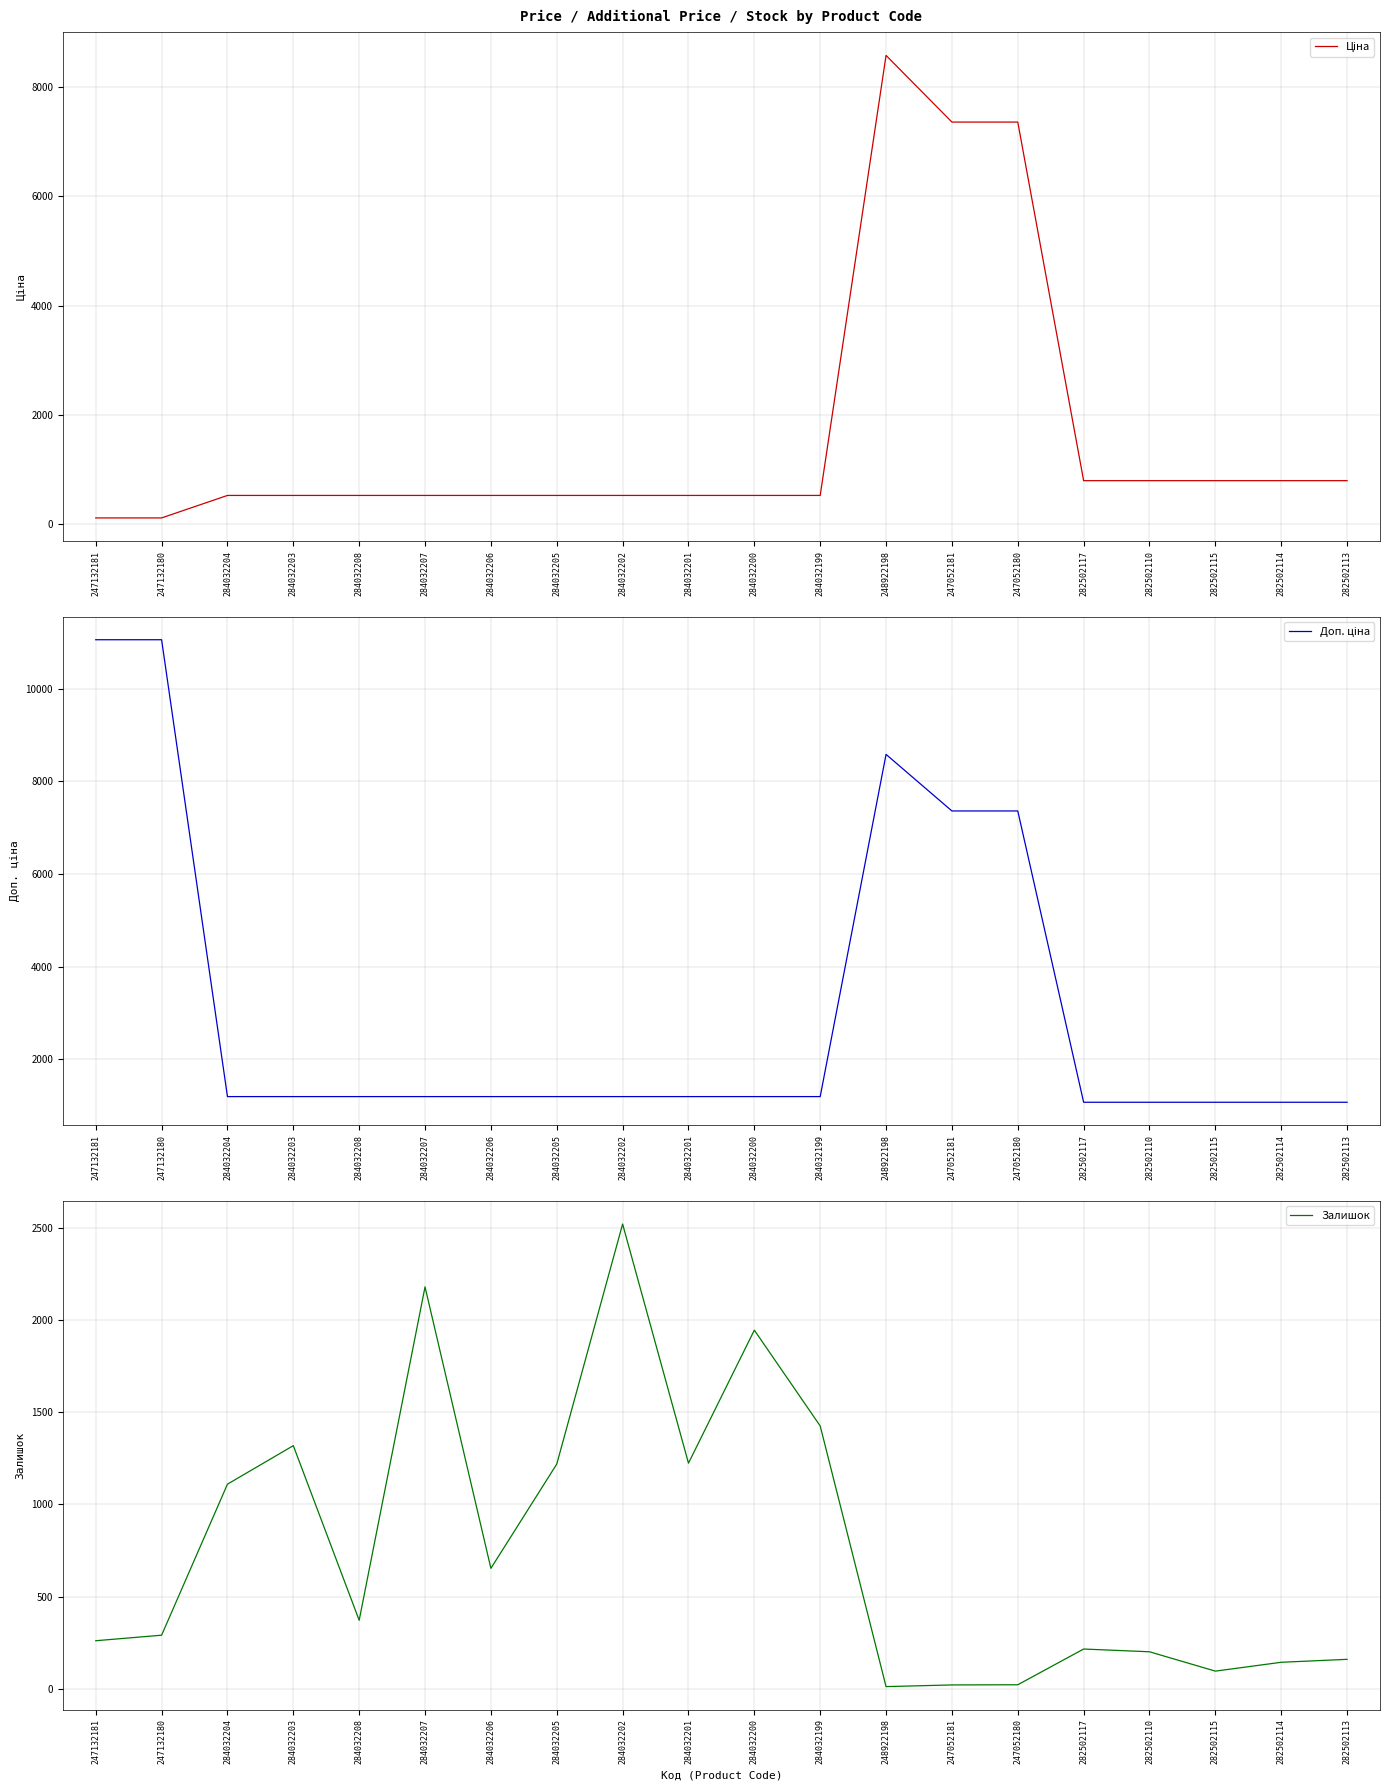

Which series has the largest total across all categories?

Доп. ціна